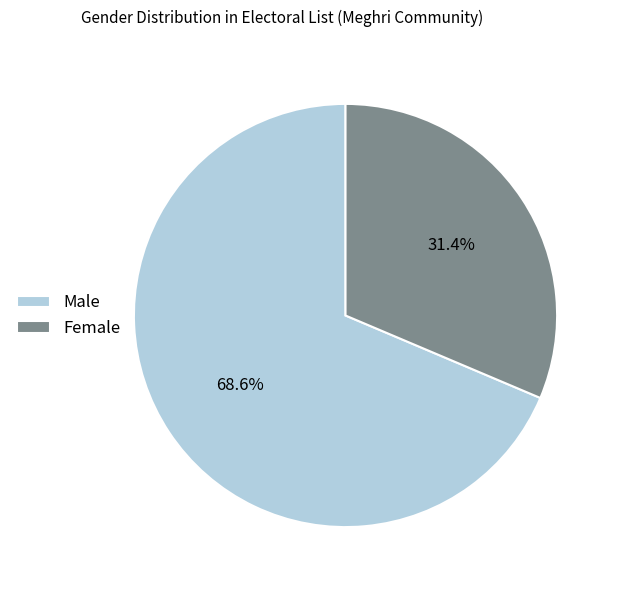

To the nearest percent, what is the difference between the largest and smallest slice percentages?

37%